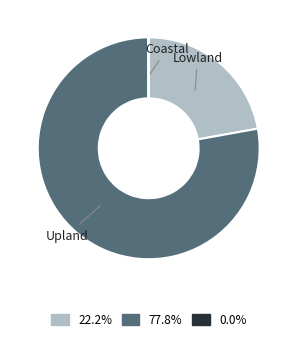

Is there a majority slice in this chart?

Yes